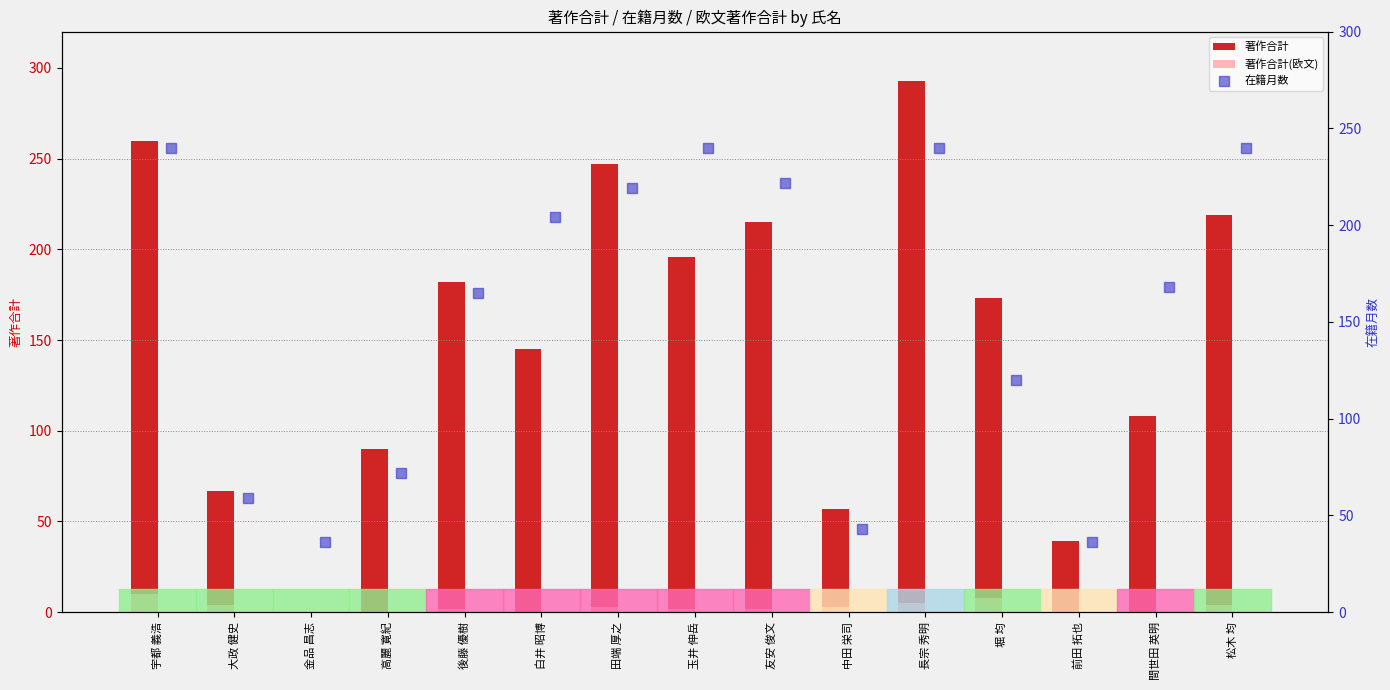

Which series has the largest total across all categories?

在籍月数